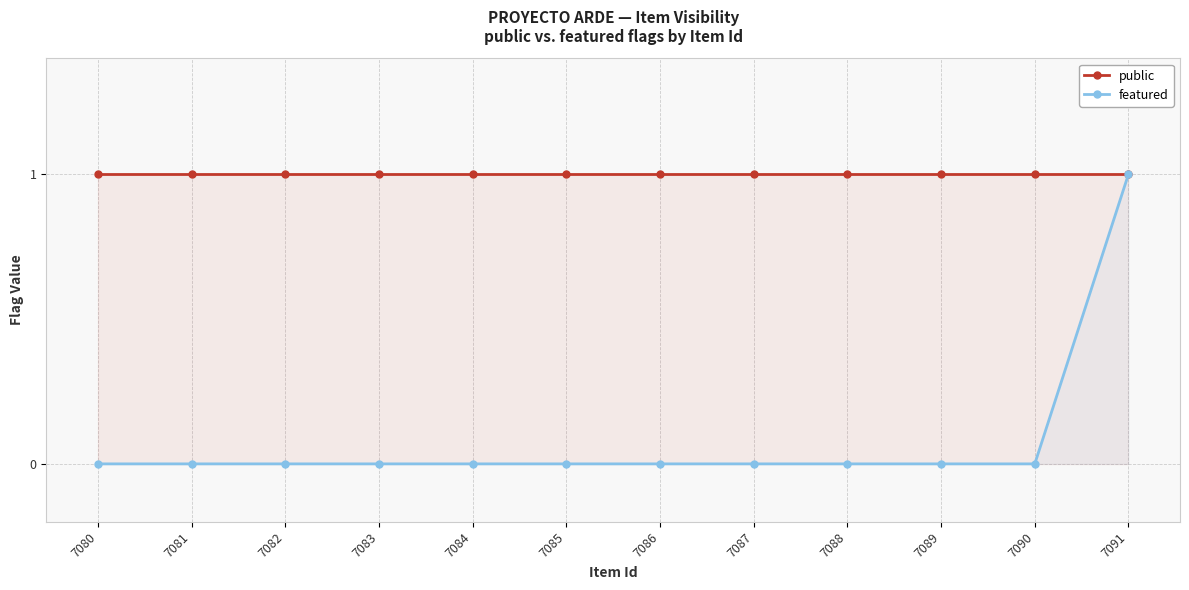

What is the value of the public point at the 2nd from the left?

1